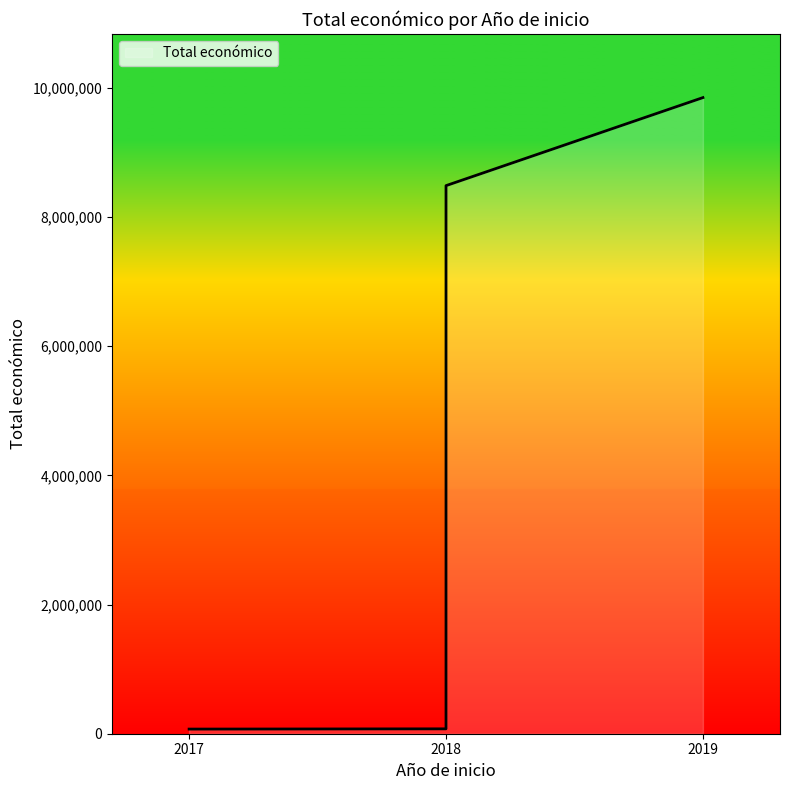

What is the average value?

4620076